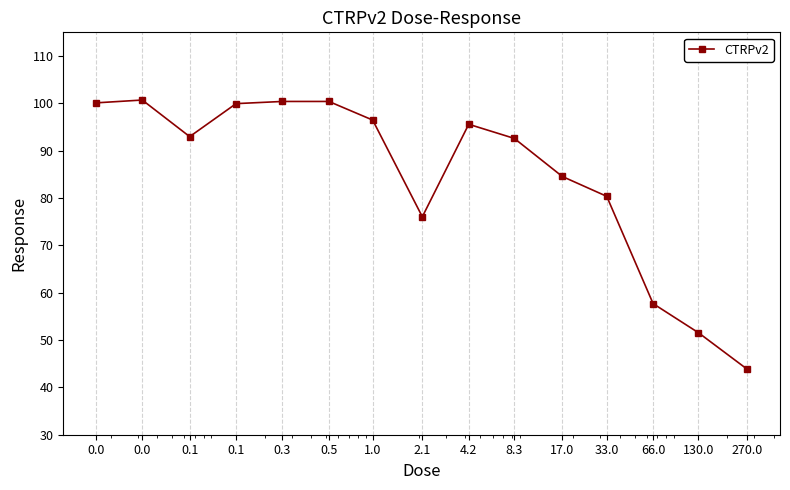

What is the greatest value displayed?

100.7